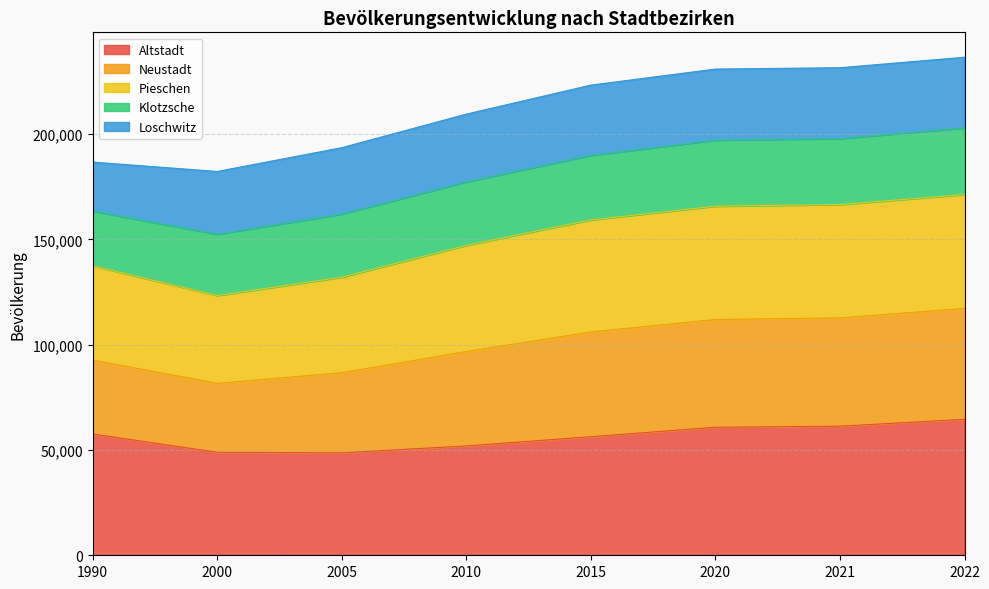

What is the total value across all series at 1990?

186699